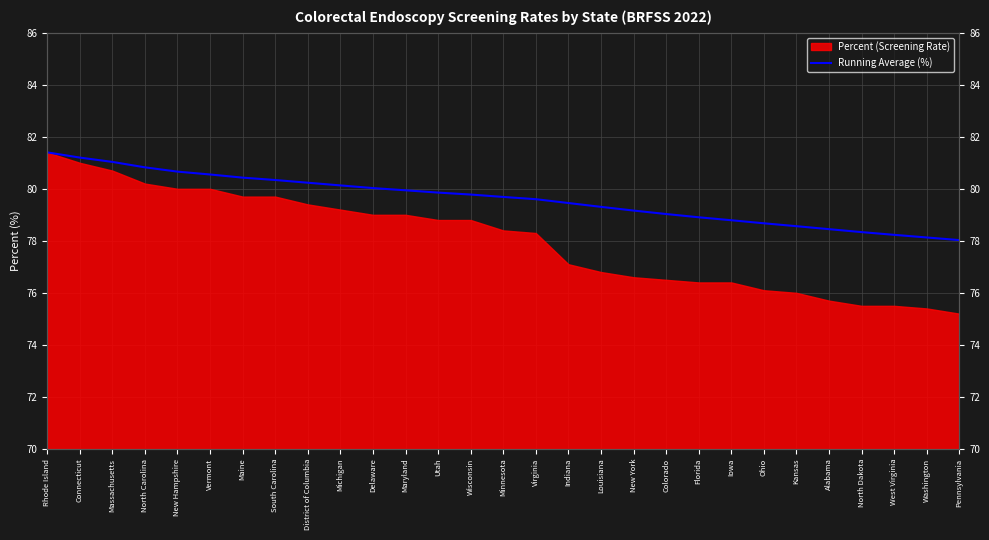

At which label does the data first exceed 79?

Rhode Island